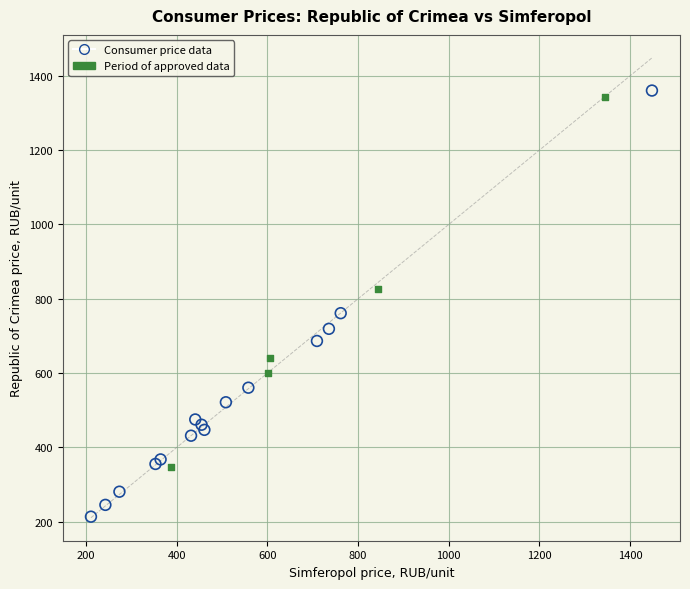

Which series has the largest Y range (max minus min)?

Consumer price data